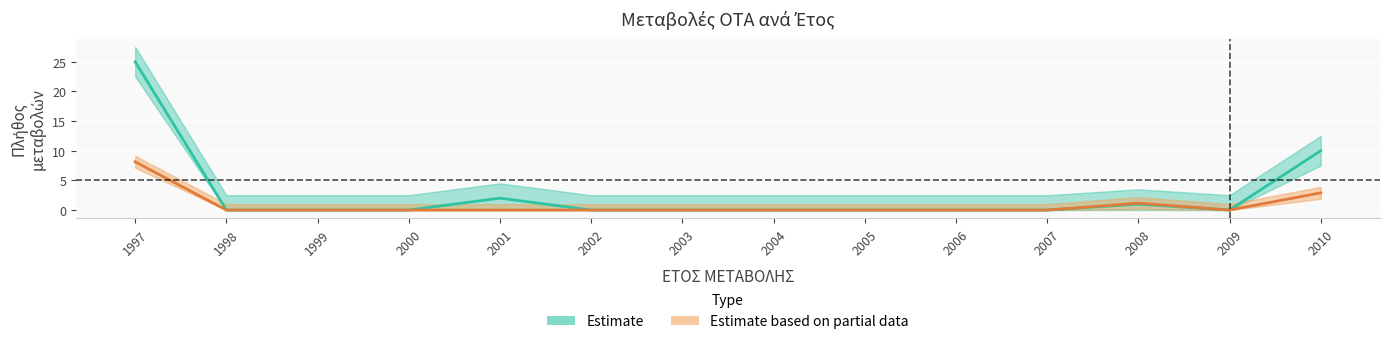

Which category has the lowest value in the Estimate series?

1998